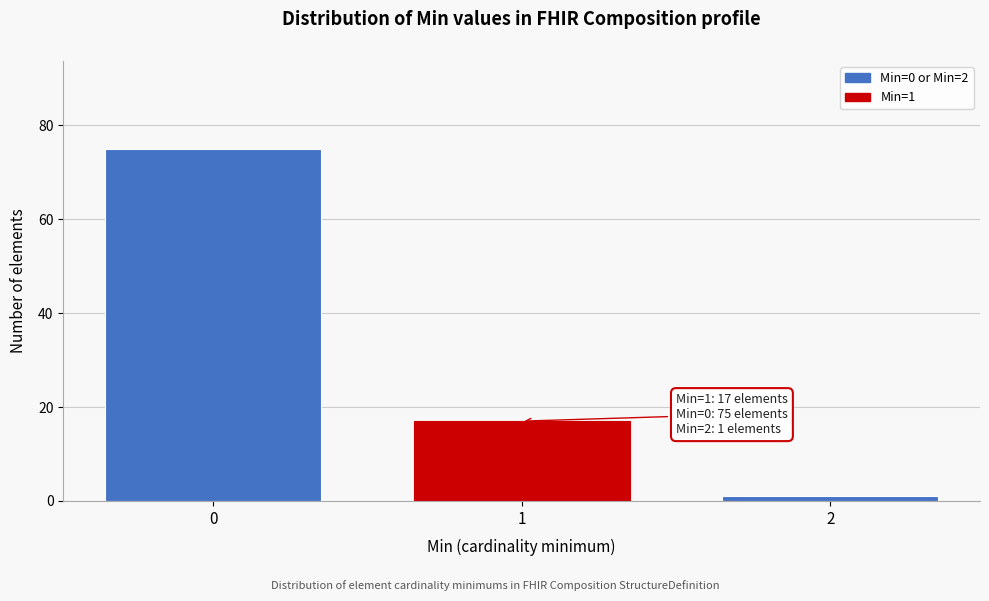

Reading right to left, list all the values displayed in this chart.

2=1	1=17	0=75